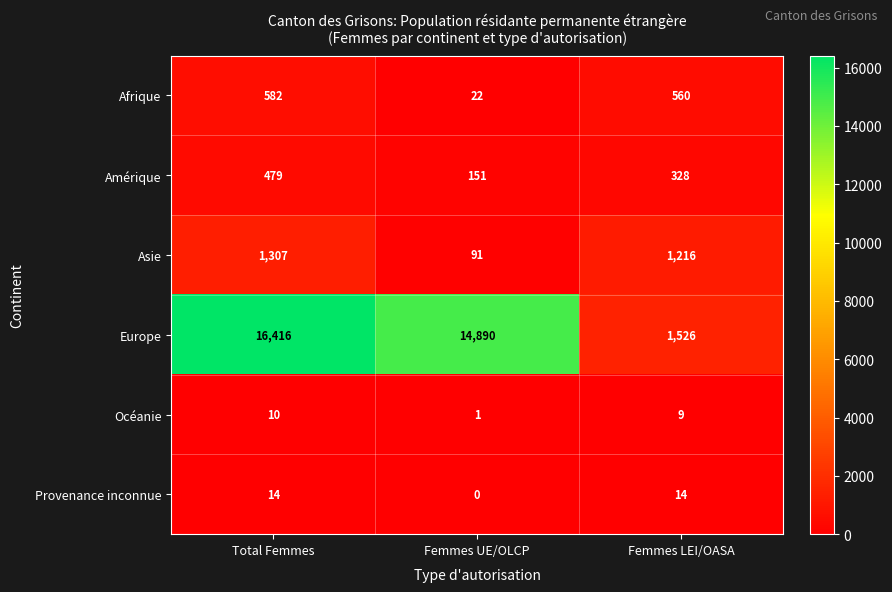

What is the total value across all series at Total Femmes?

18808